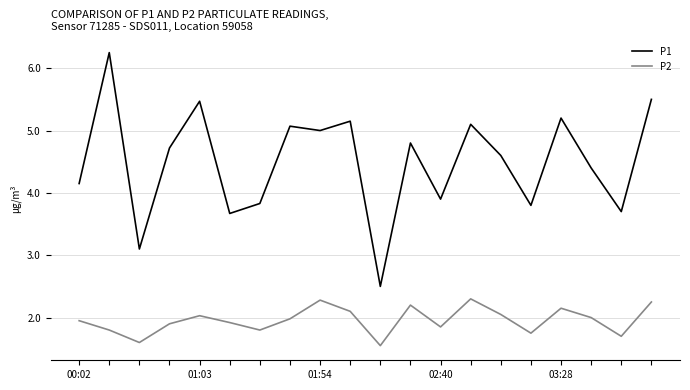

Which series has the largest range (max minus min)?

P1